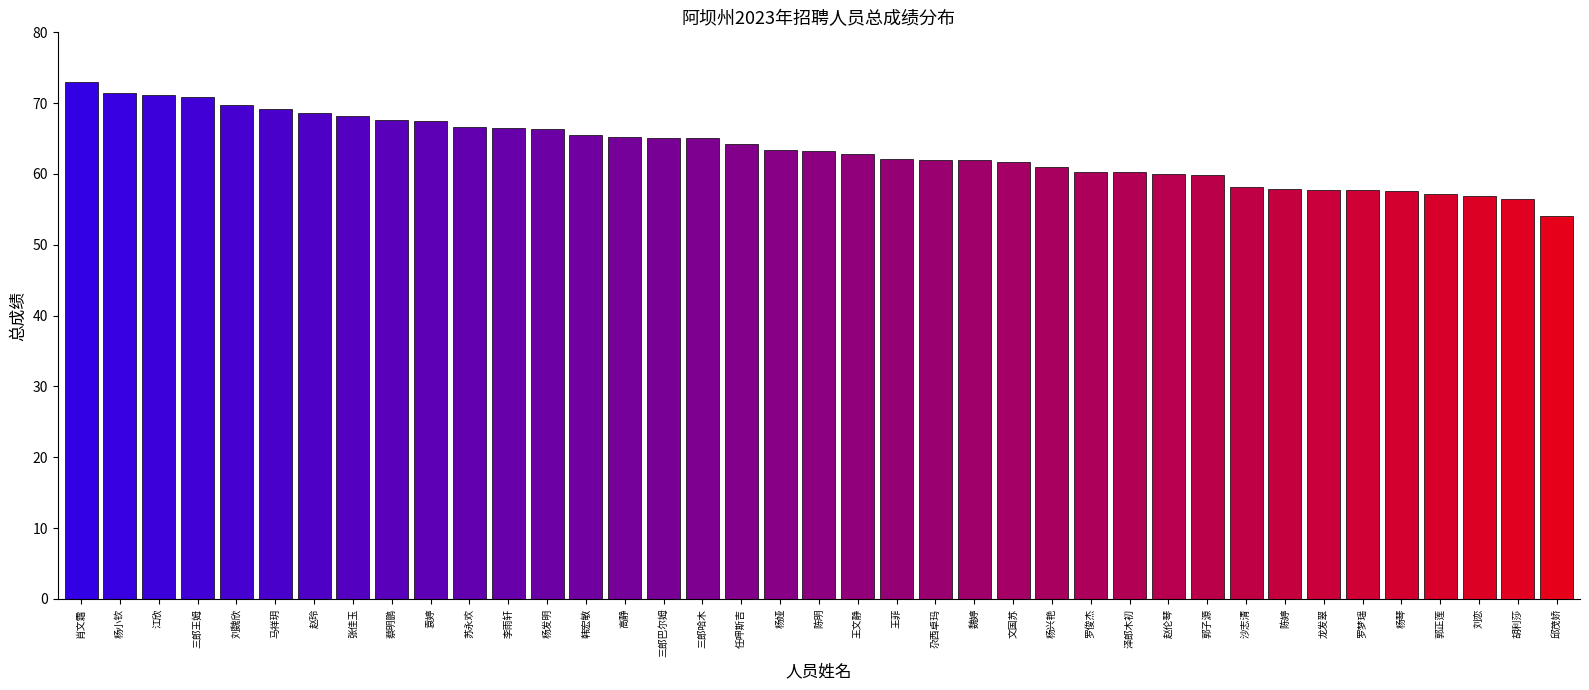

The chart shows a value of 56.5 at 胡利莎. True or false?

True